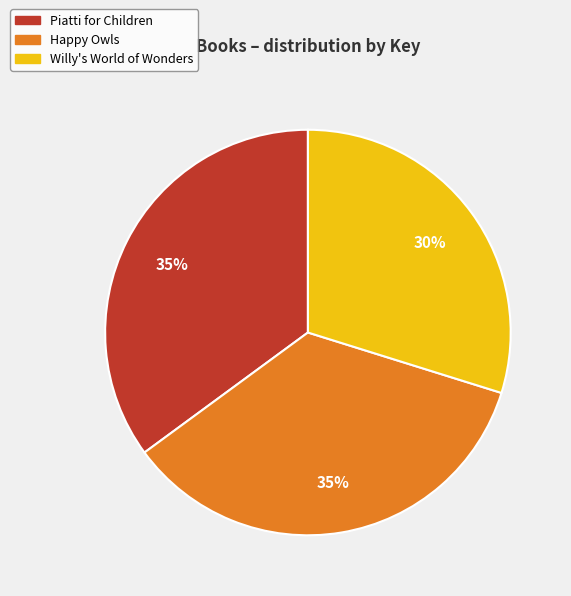

Is Willy's World of Wonders the majority of the pie?

No